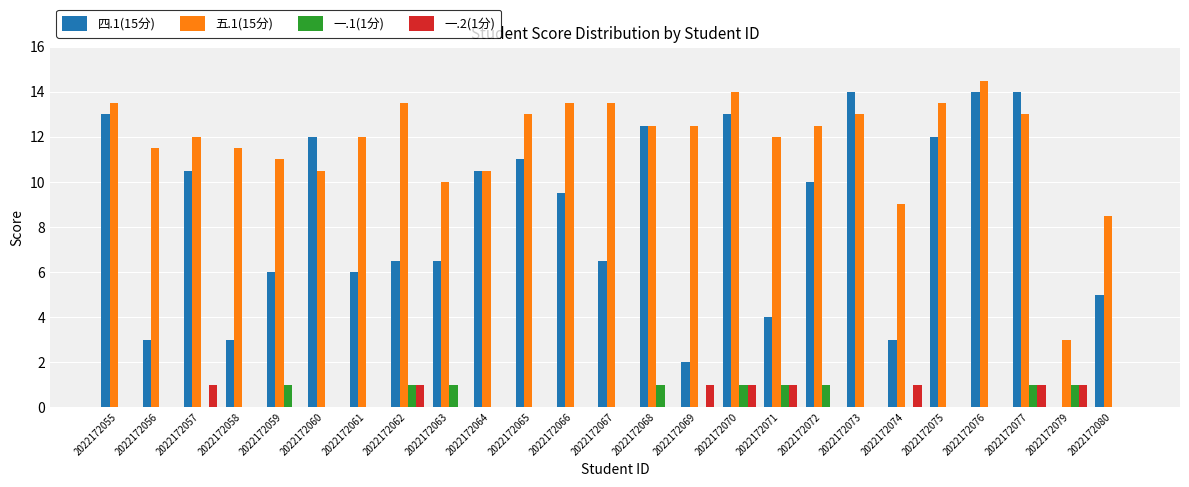

Which series changed the most between 2022172058 and 2022172062?

四.1(15分)